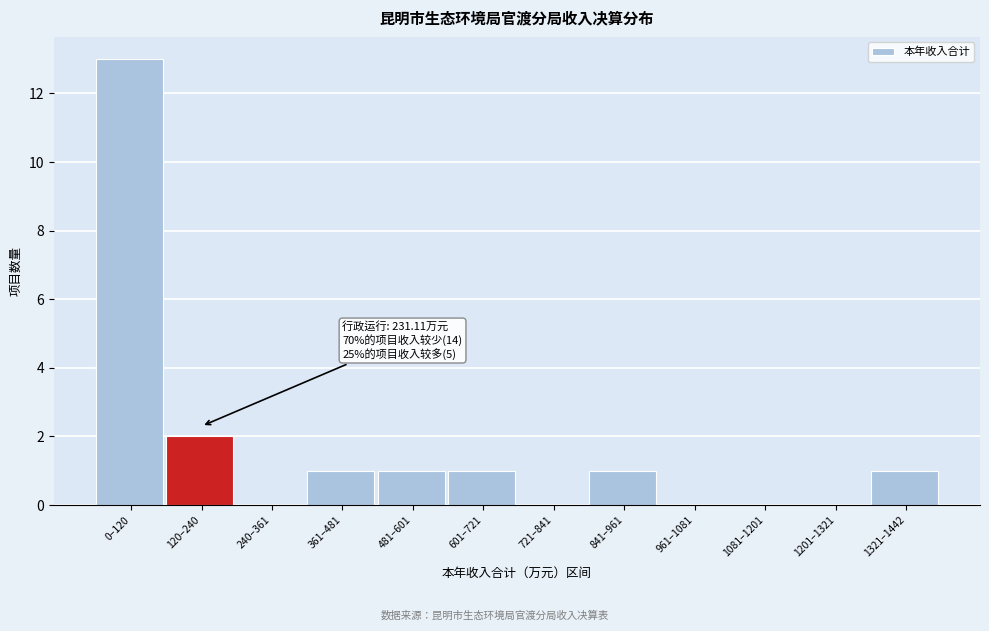

Reading left to right, what are all the values shown in this chart?

0–120=13	120–240=2	240–361=0	361–481=1	481–601=1	601–721=1	721–841=0	841–961=1	961–1081=0	1081–1201=0	1201–1321=0	1321–1442=1